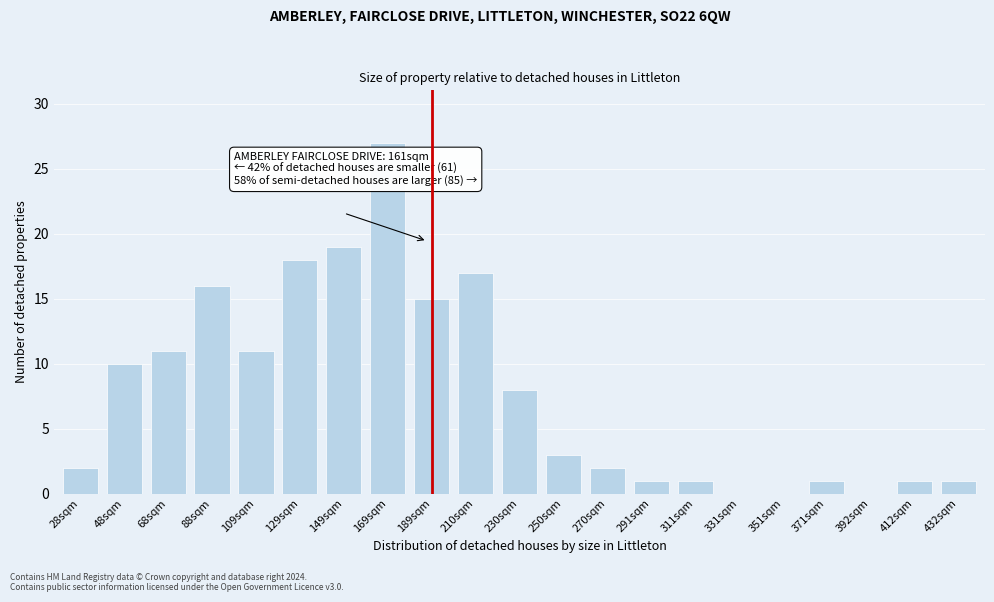

Reading left to right, what are all the values shown in this chart?

28sqm=2	48sqm=10	68sqm=11	88sqm=16	109sqm=11	129sqm=18	149sqm=19	169sqm=27	189sqm=15	210sqm=17	230sqm=8	250sqm=3	270sqm=2	291sqm=1	311sqm=1	331sqm=0	351sqm=0	371sqm=1	392sqm=0	412sqm=1	432sqm=1